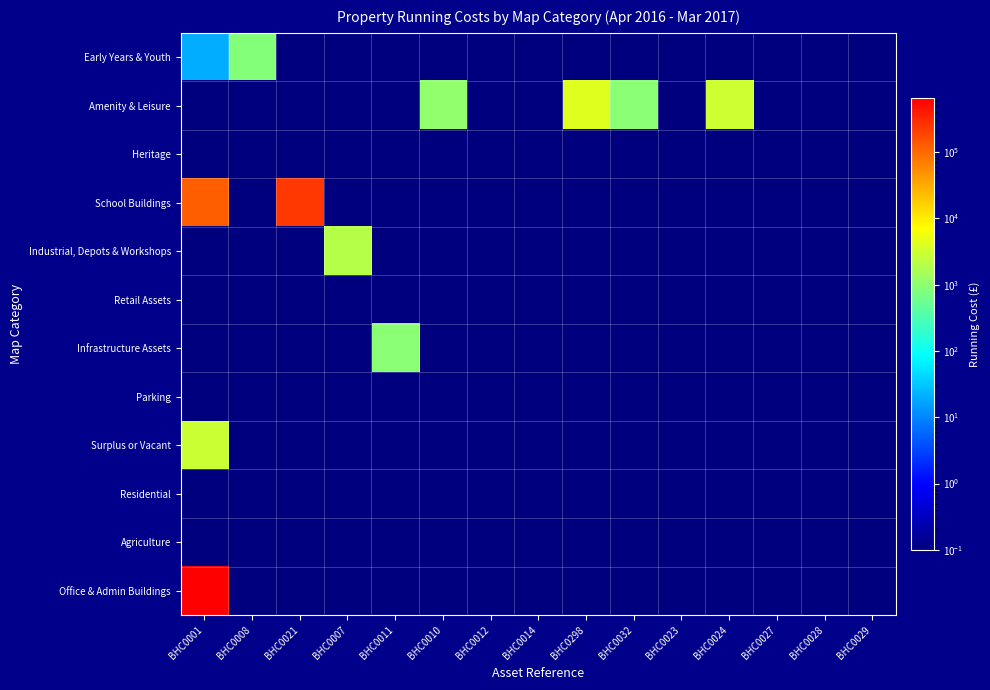

How many categories are shown in the chart?

15